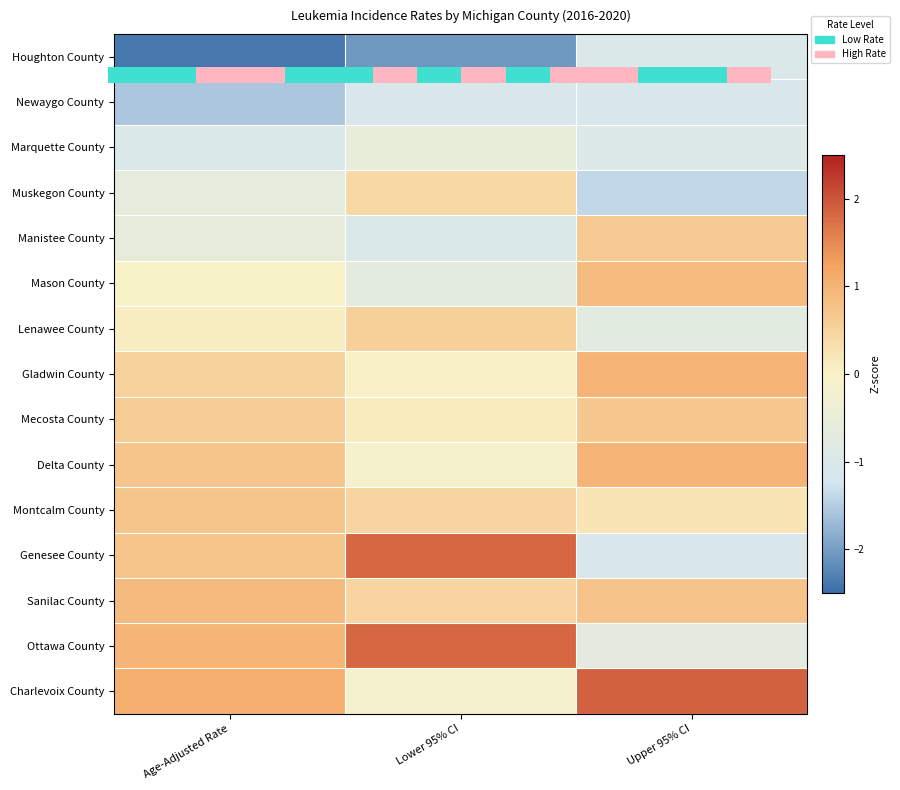

At which category is the sum across all series the highest?

Lower 95% CI